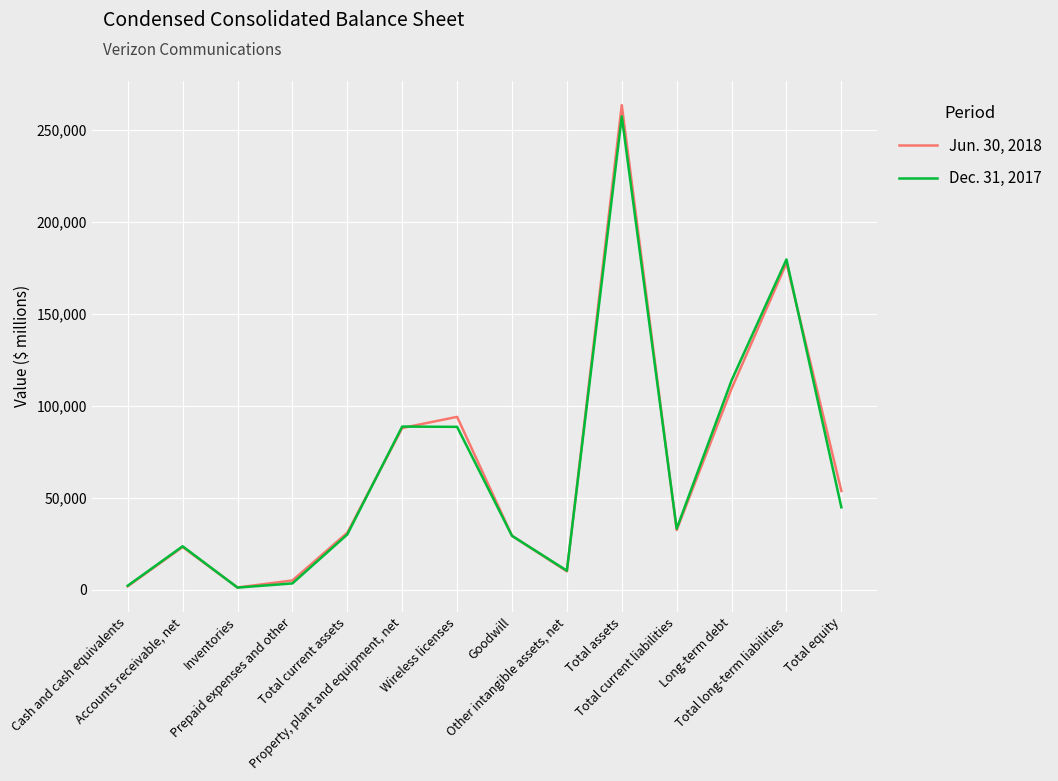

List the series in order of their peak value, highest first.

Jun. 30, 2018, Dec. 31, 2017